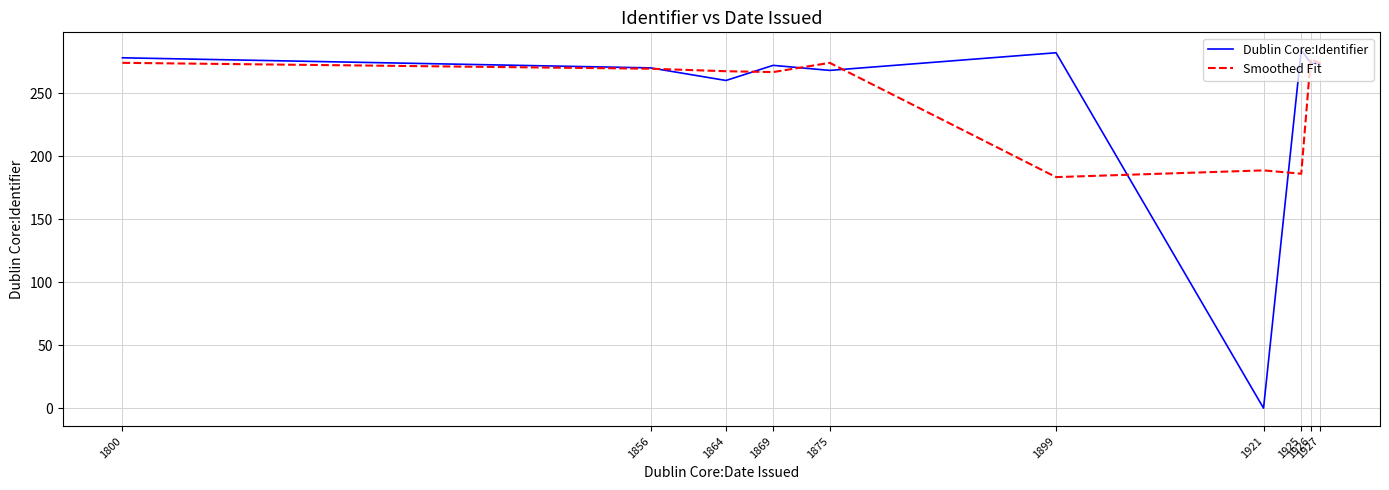

True or false: Dublin Core:Identifier has a value of 268.0 at 1875.

True